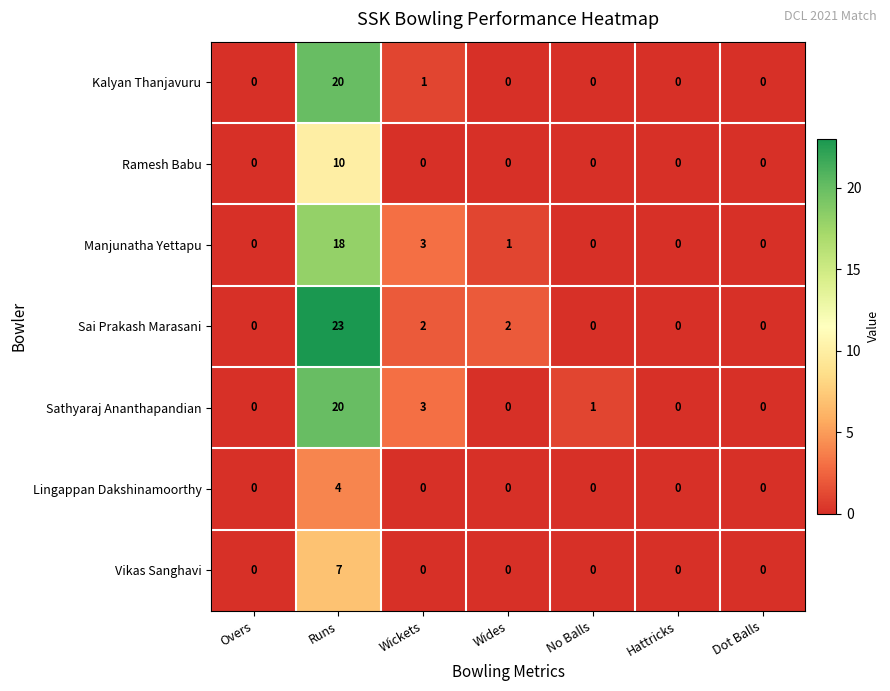

True or false: Sathyaraj Ananthapandian has a value of 0 at Hattricks.

True